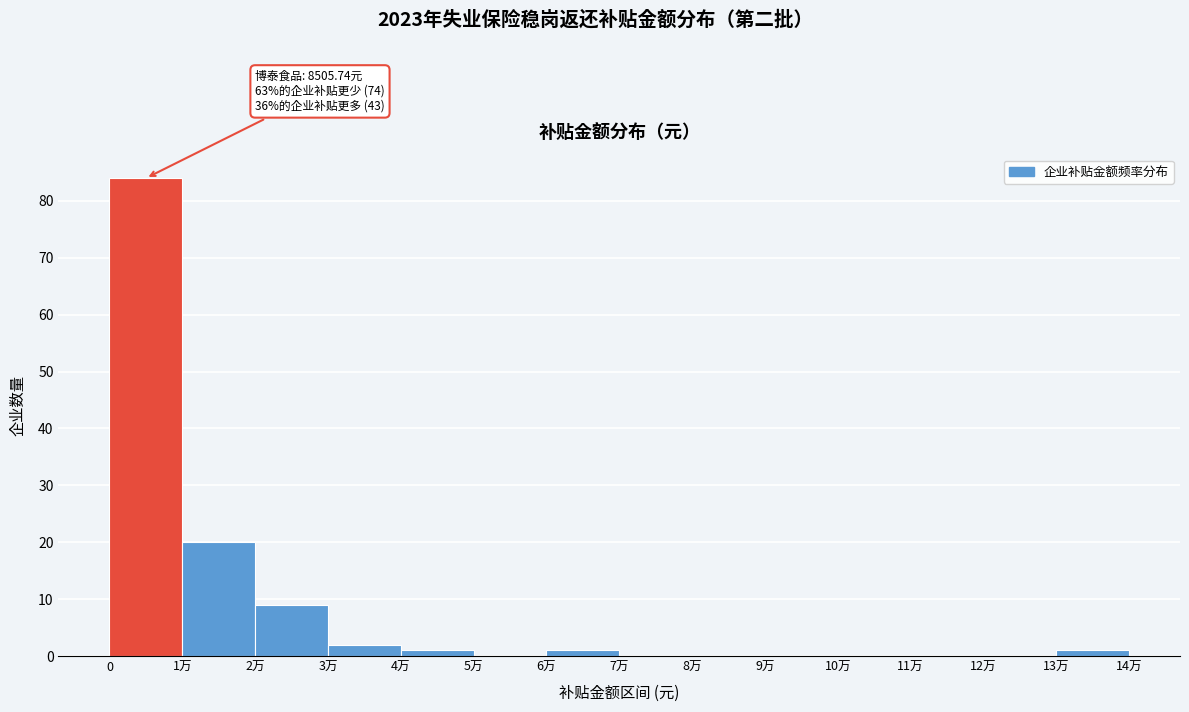

Reading left to right, list all the values displayed in this chart.

0=84	1万=20	2万=9	3万=2	4万=1	5万=0	6万=1	7万=0	8万=0	9万=0	10万=0	11万=0	12万=0	13万=1